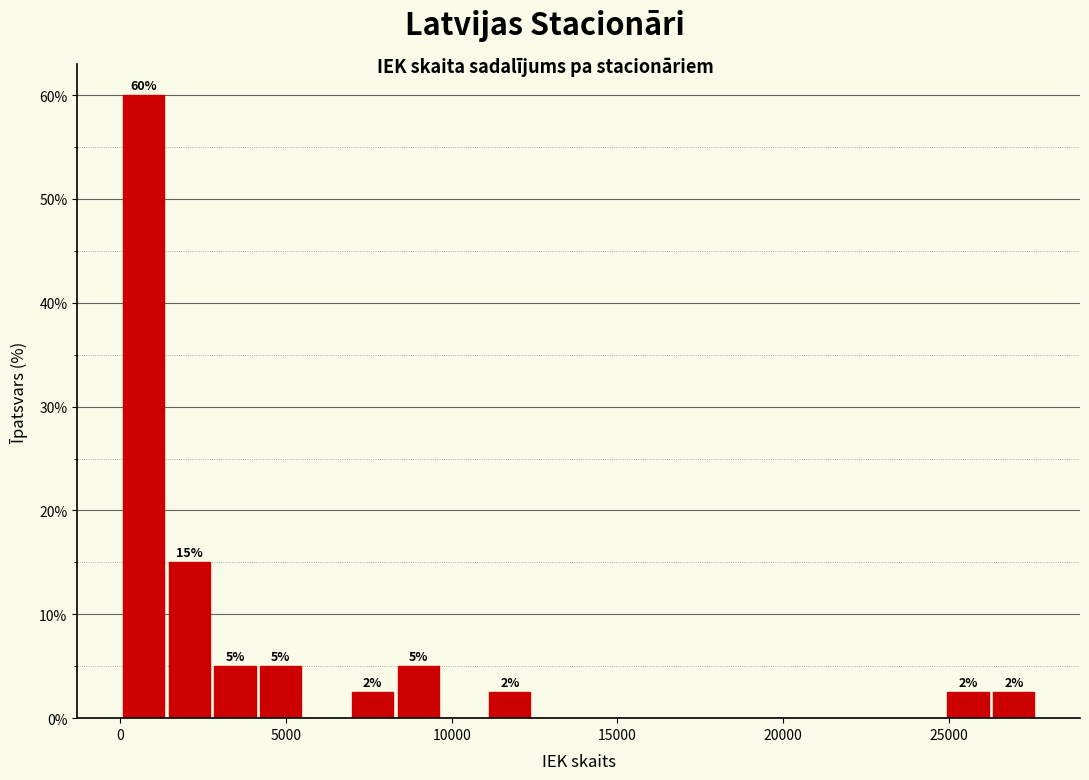

Around what value on the x-axis is the tallest bar? Give the approximate position of its centre, as read against the axis.

500